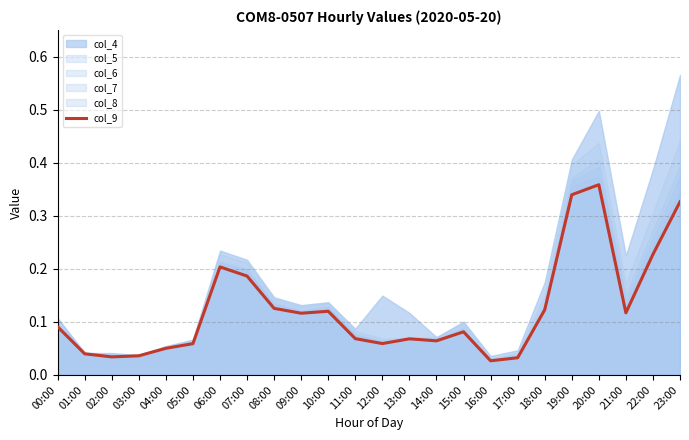

What is the greatest value displayed?

0.4